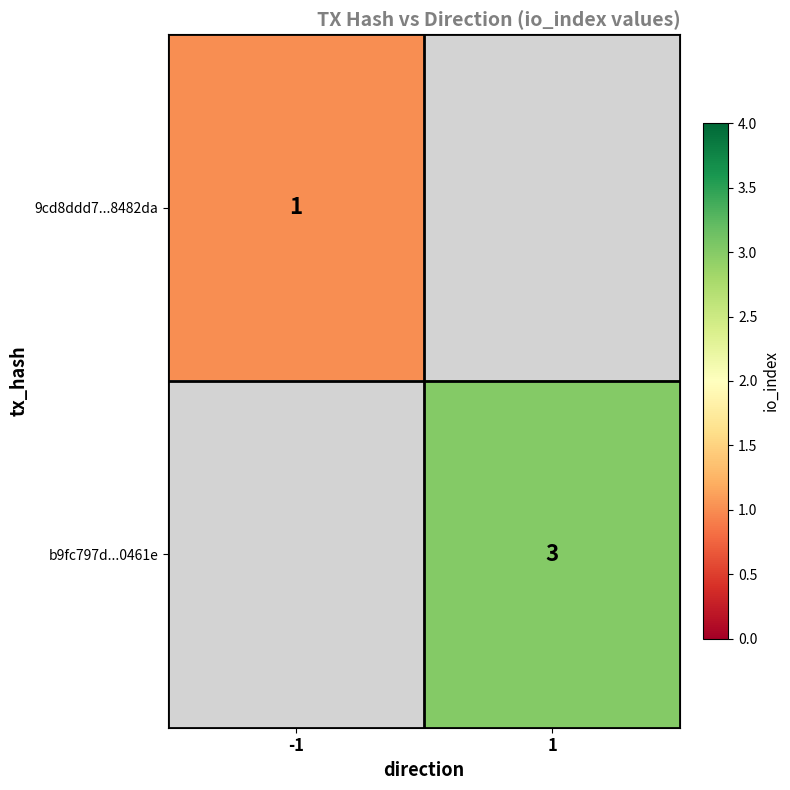

Which category has the lowest value across all series?

-1